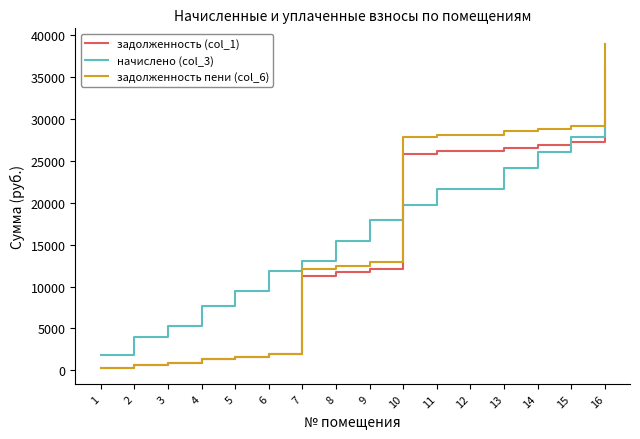

Which series has the widest spread of values?

задолженность пени (col_6)